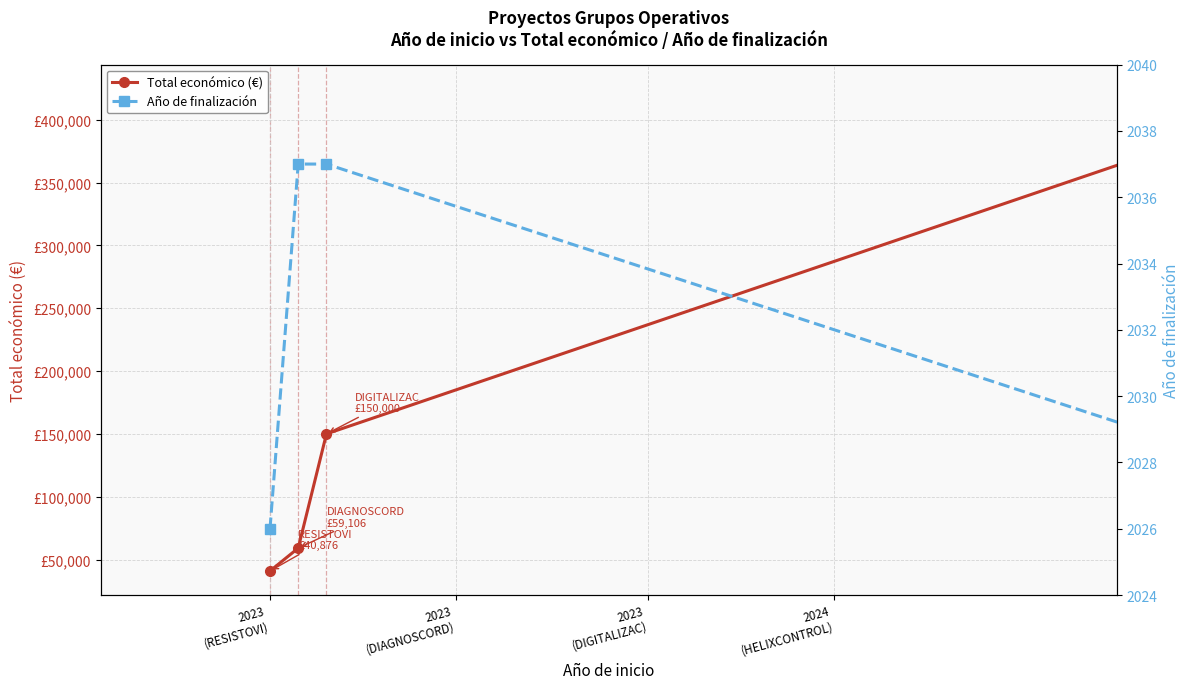

How many lines are shown in the chart?

2